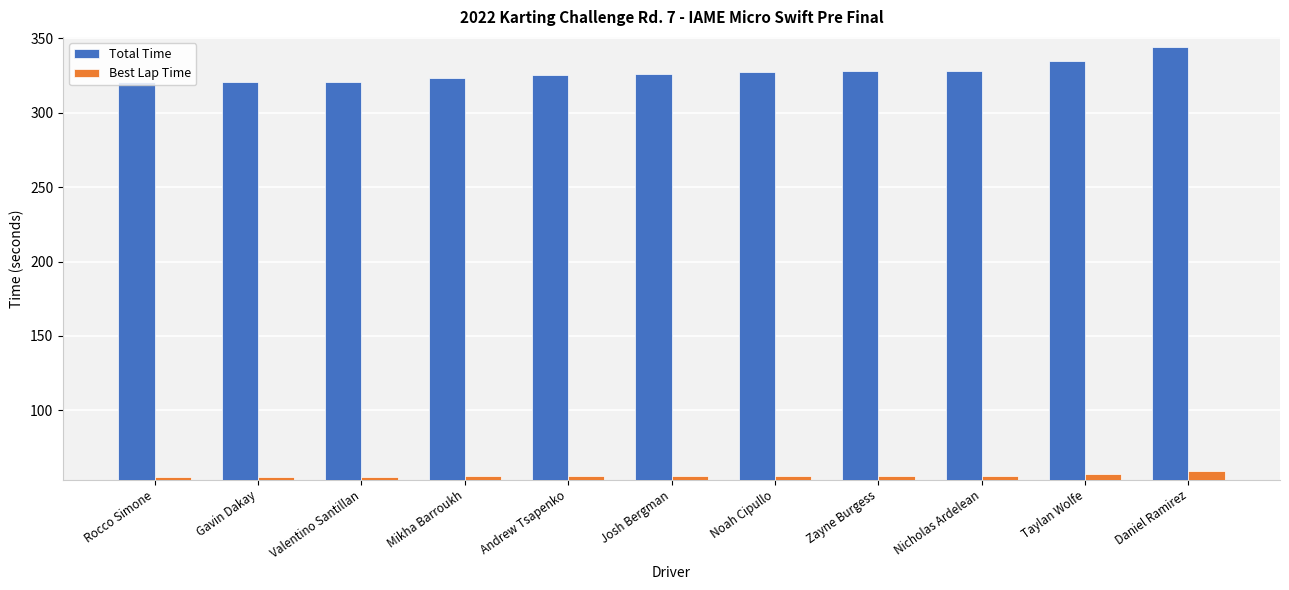

The value of Best Lap Time at Noah Cipullo is 25.8. True or false?

False